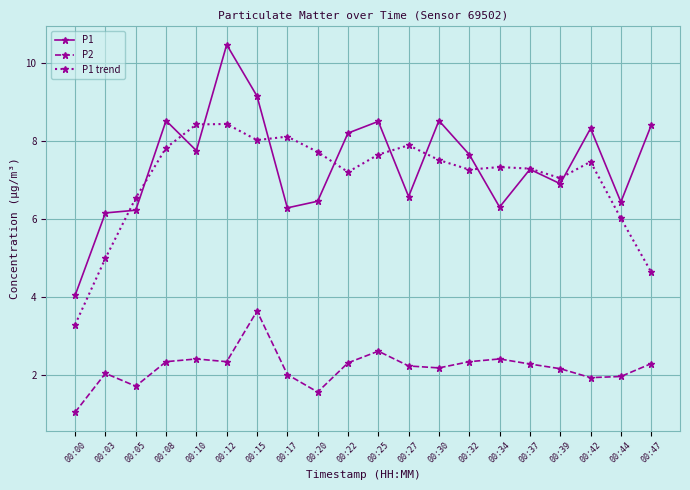

Where is P1 trend nearest to the value 5?

00:03